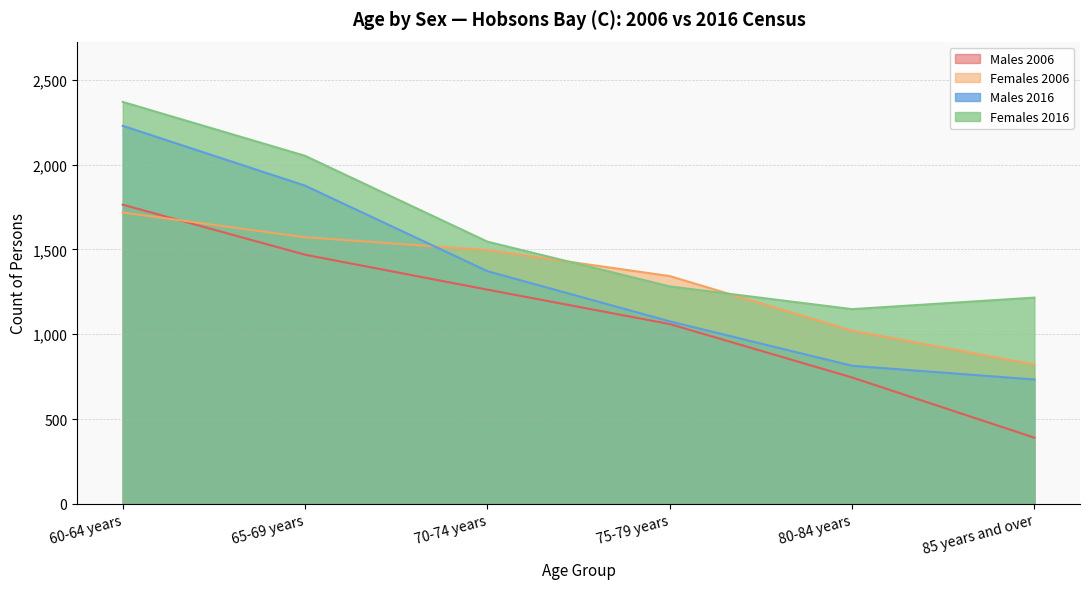

True or false: Females 2016 has a value of 4085 at 60-64 years.

False